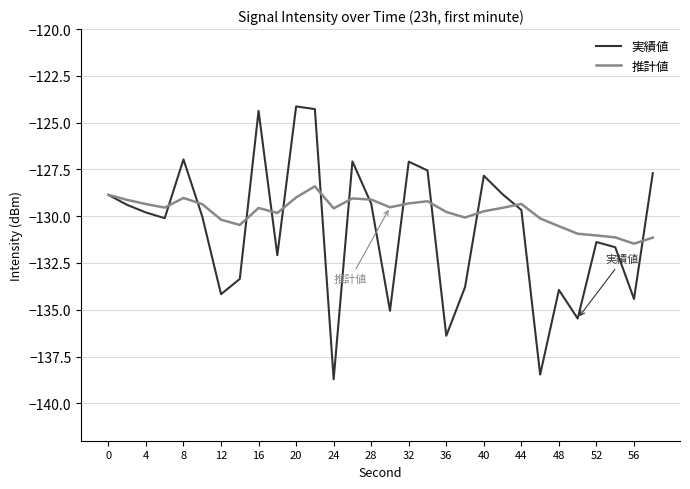

Which series has the largest total across all categories?

推計値